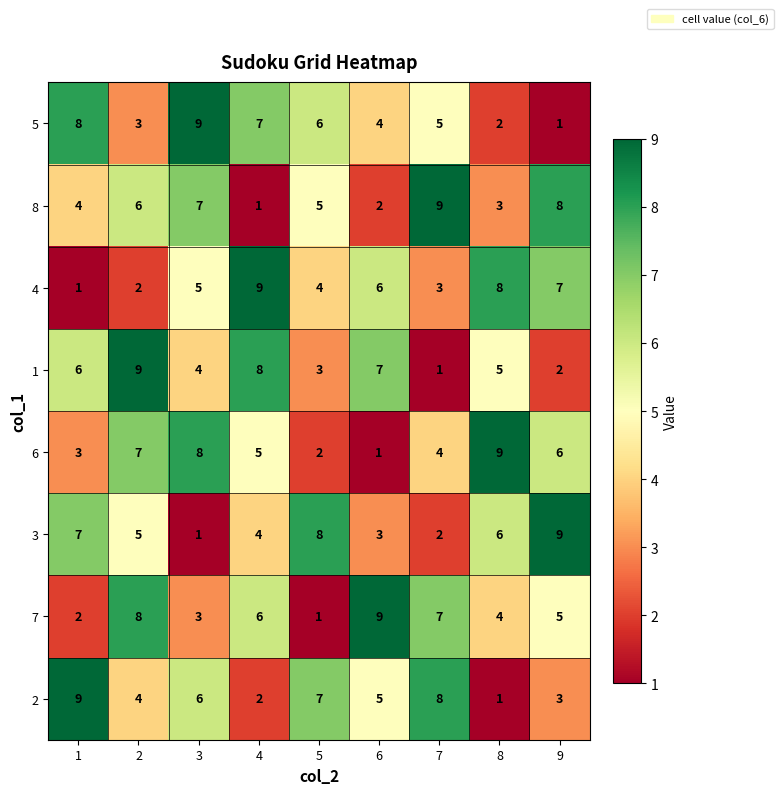

At how many categories does at least one series exceed 6?

9